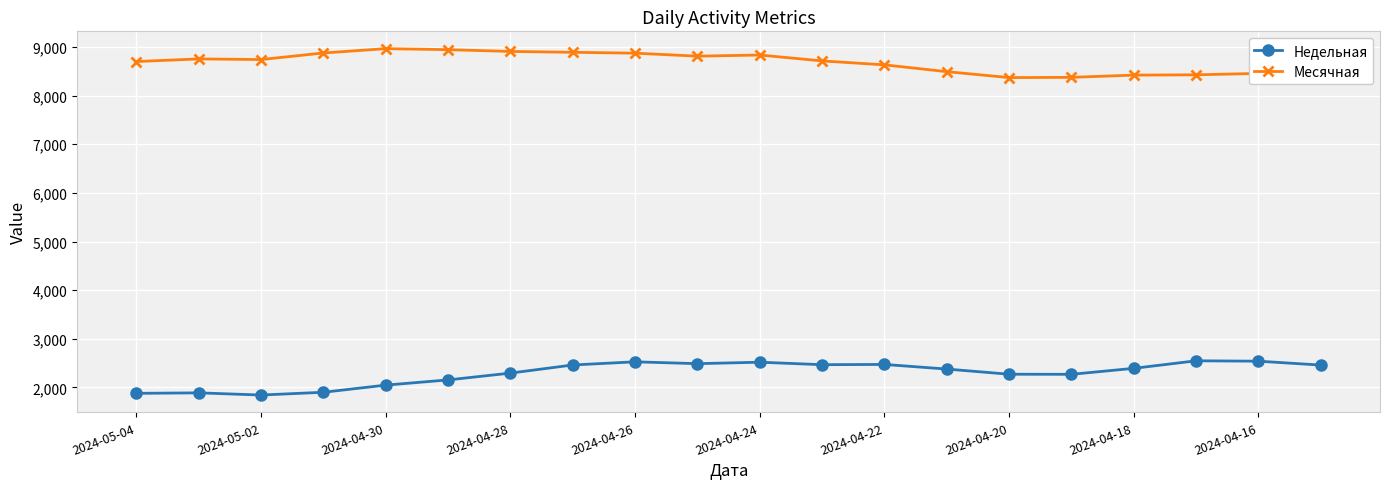

At how many categories does at least one series exceed 6512?

20